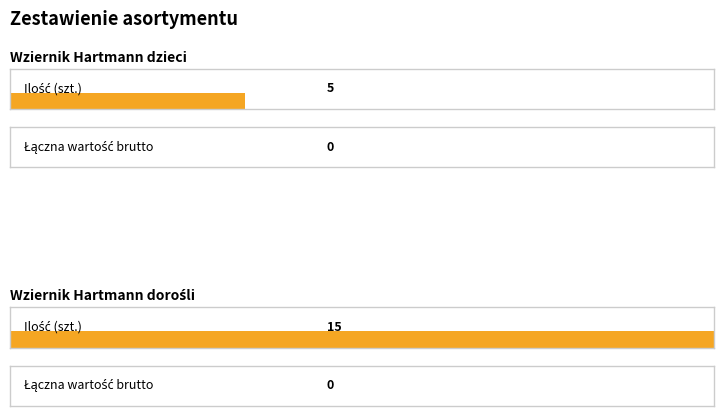

How many groups of bars are there?

2